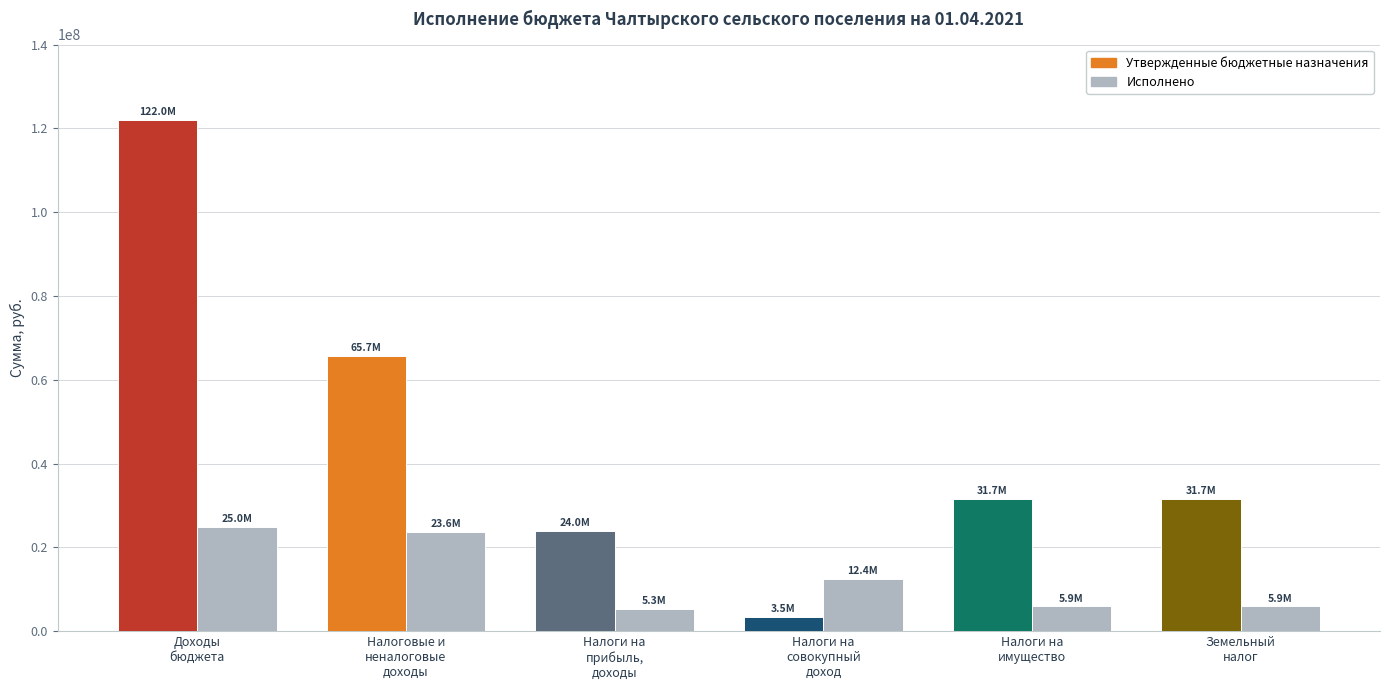

Where does the Утвержденные бюджетные назначения series first go above 31657300?

Доходы
бюджета